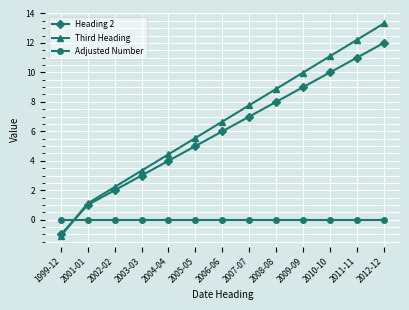

What is the label of the 3rd point from the right?

2010-10